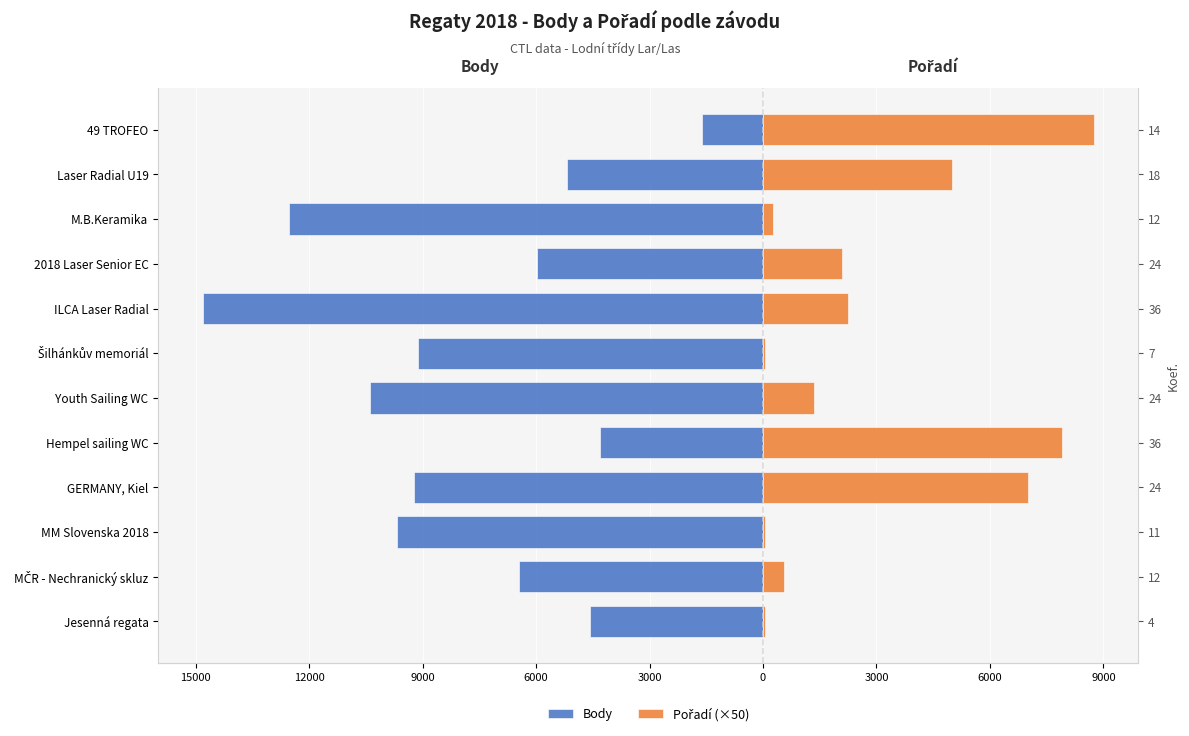

List the series in order of their overall mean, lowest first.

Body, Pořadí (×50)